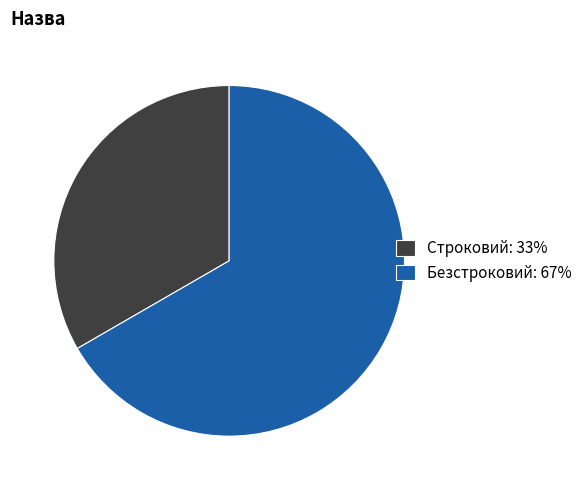

Approximately how many times larger is the value at Безстроковий: 67% compared to Строковий: 33%?

2.0